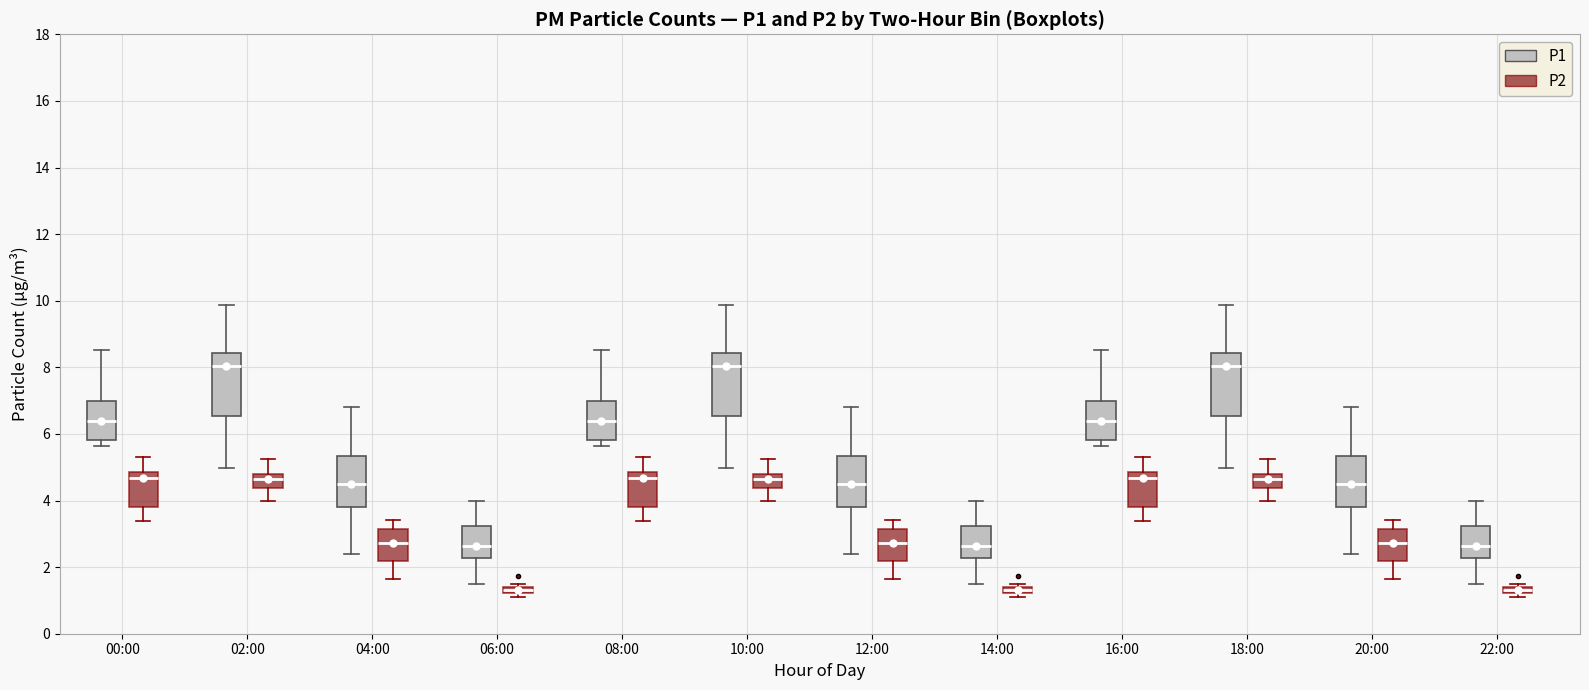

Where does the median line of the box for 22:00 (P1) sit on the y-axis? The values are not printed on the chart, so give them approximately, as read against the axis.

2.6